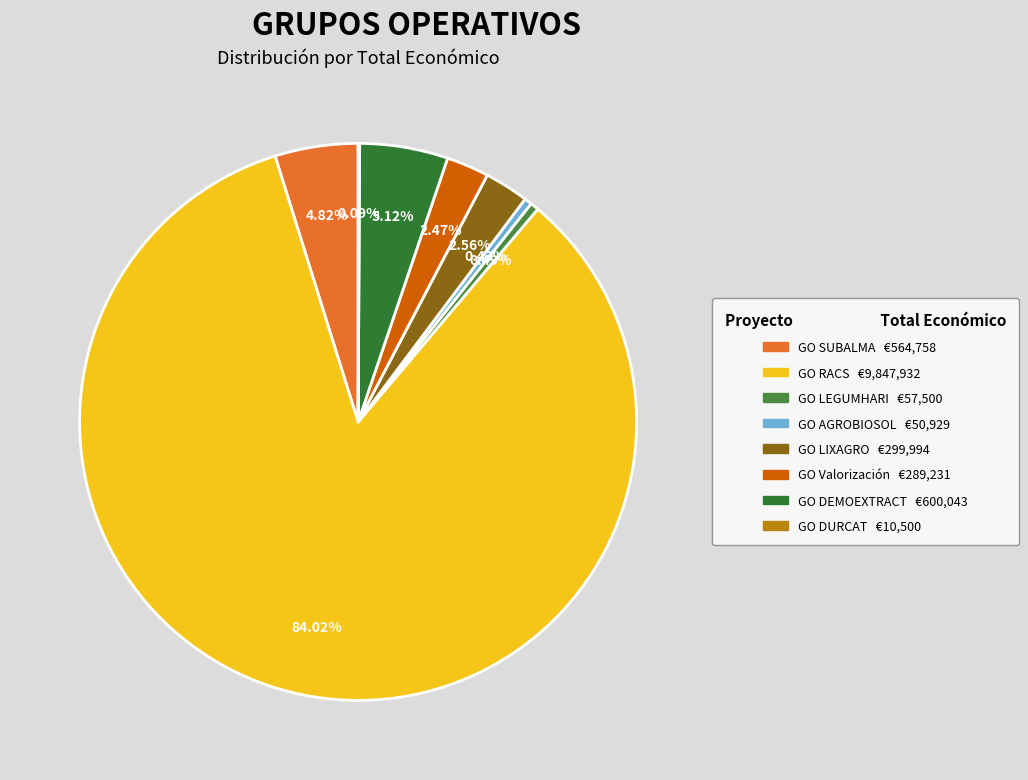

Rank the categories by value from lowest to highest.

GO DURCAT, GO AGROBIOSOL, GO LEGUMHARI, GO Valorización, GO LIXAGRO, GO SUBALMA, GO DEMOEXTRACT, GO RACS